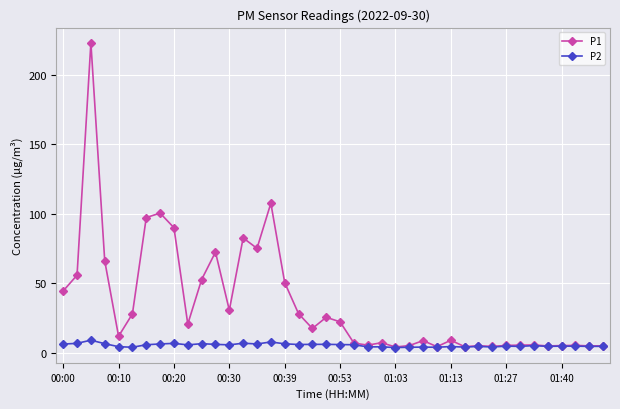

Rank the series by their average value, from lowest to highest.

P2, P1